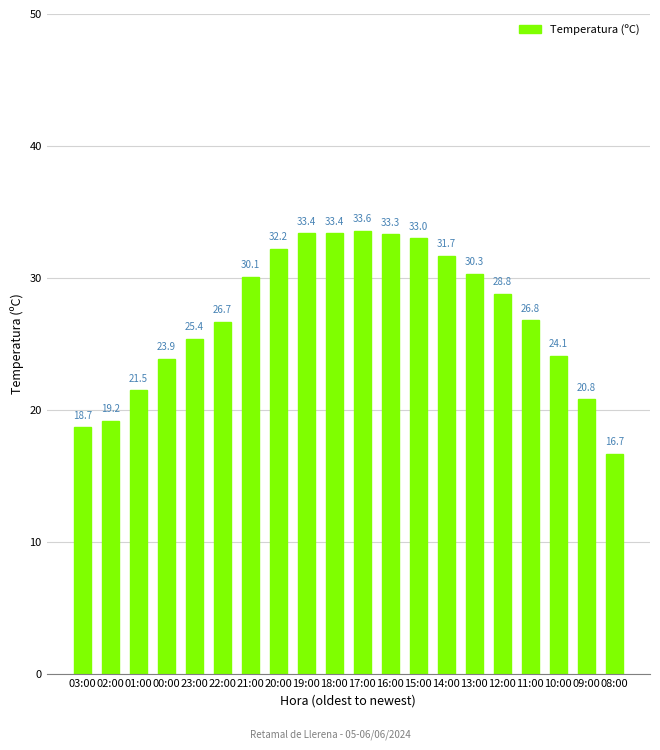

At which category does the chart reach its peak across all series?

17:00